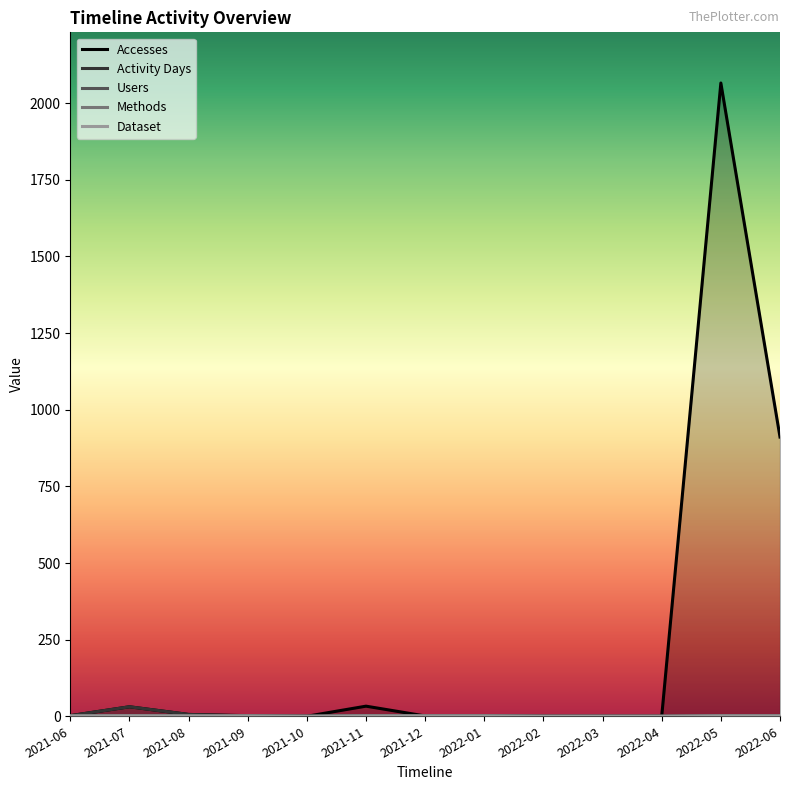

Which category has the lowest value in the Accesses series?

2021-10